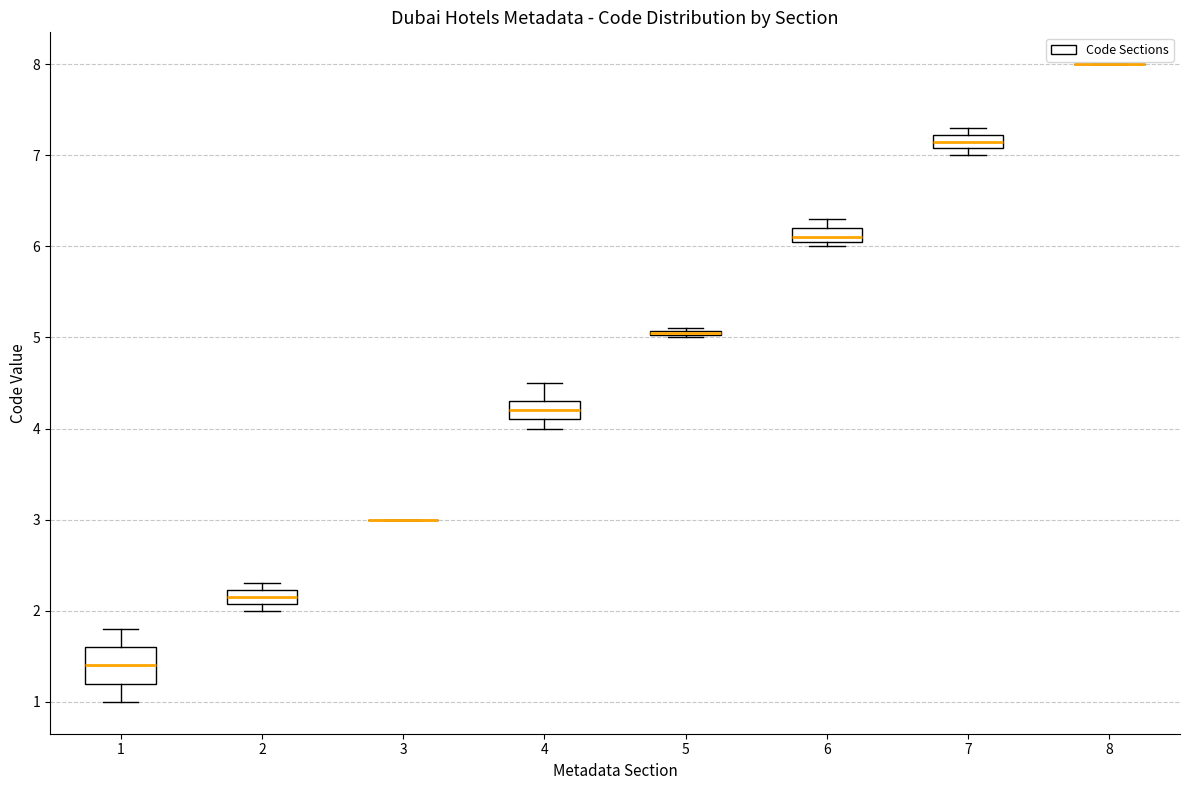

Comparing the boxes themselves (not the whiskers), which one is the tallest?

1